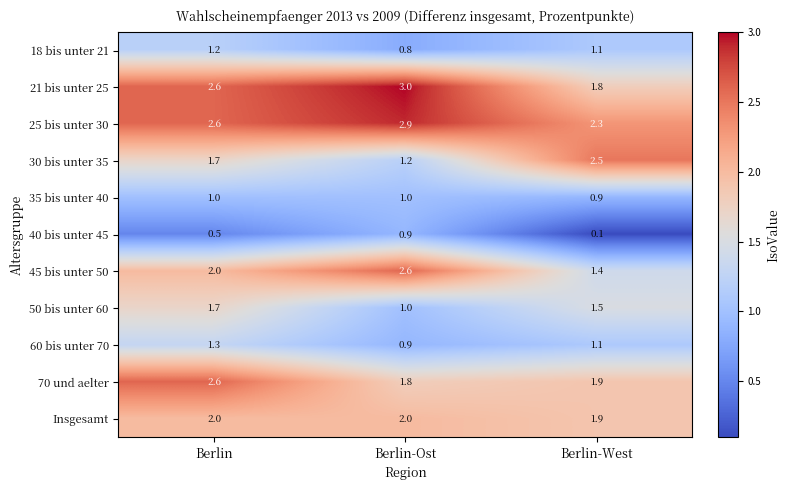

At how many categories does at least one series exceed 1?

3